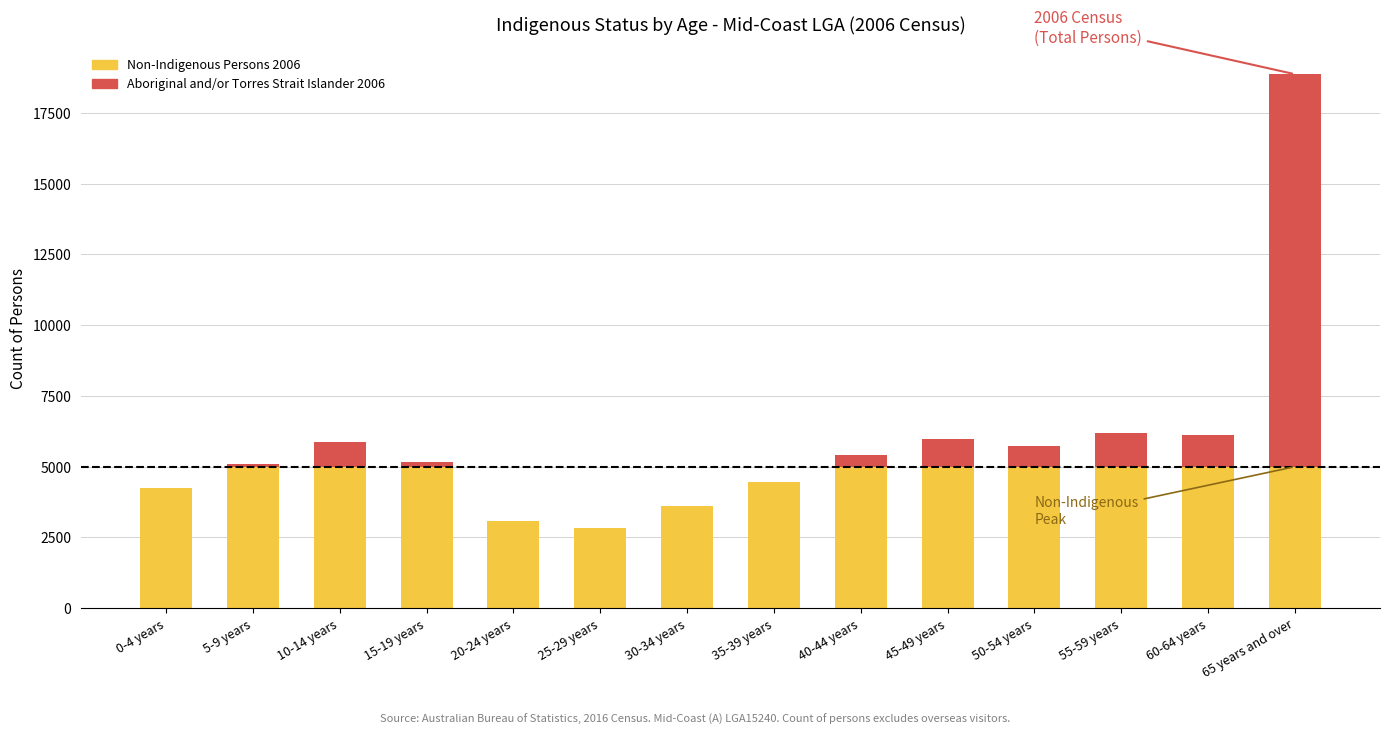

Count the number of categories in the chart.

14